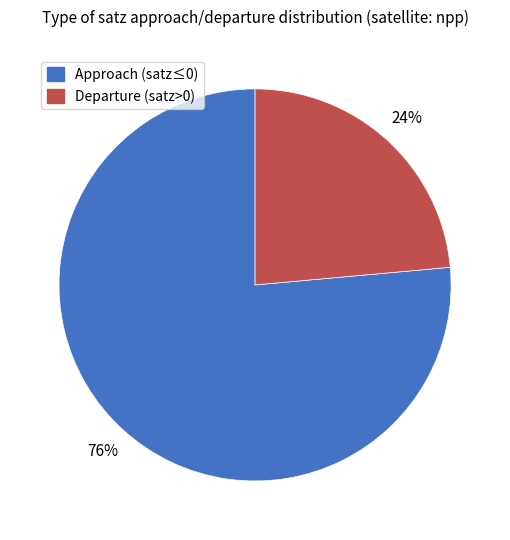

To the nearest percent, what is the average slice percentage?

50%